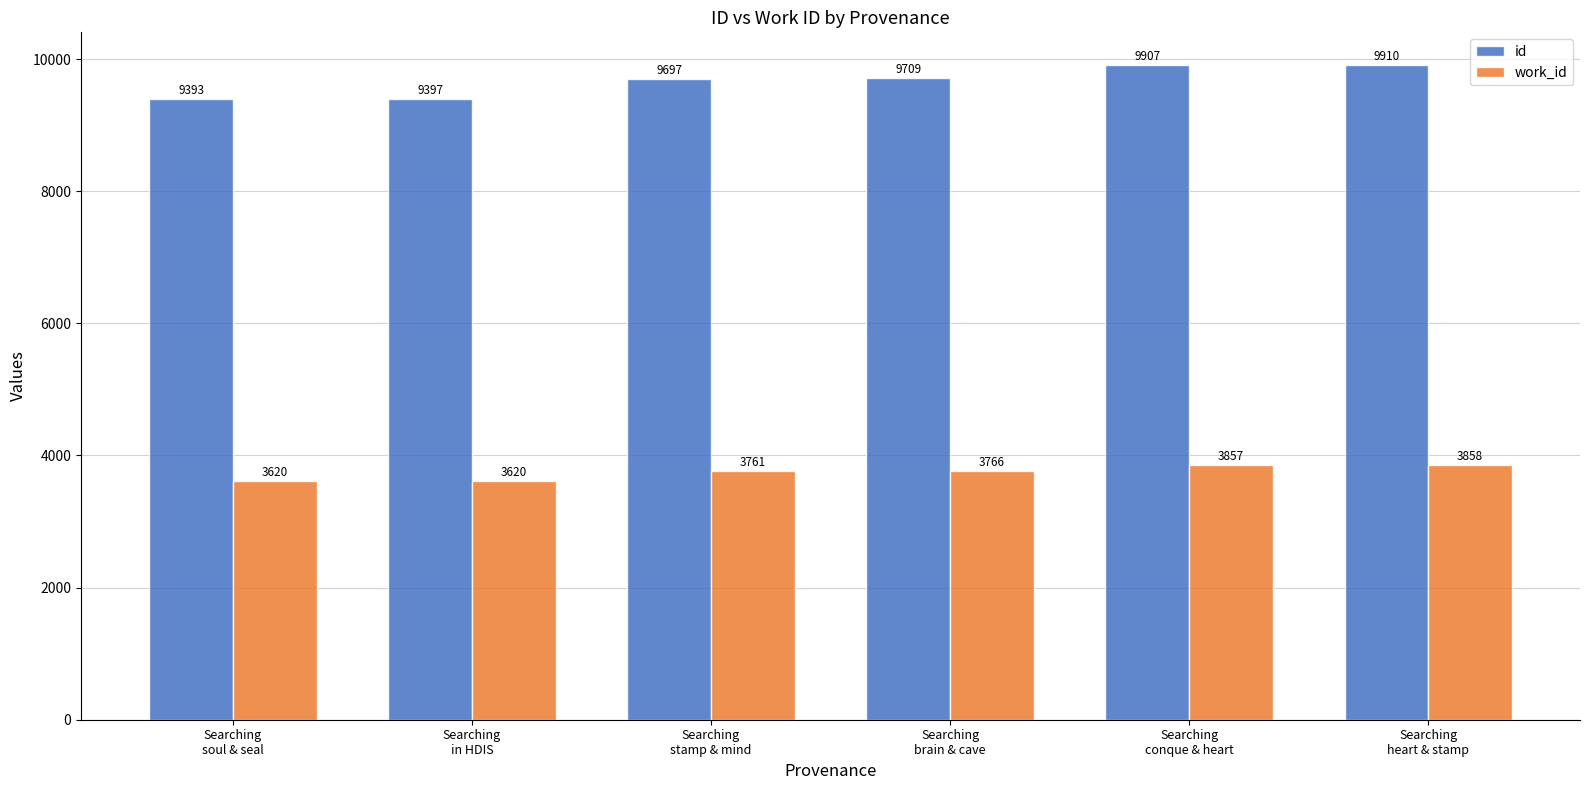

Is it true that work_id equals 3620 at Searching
soul & seal?

True